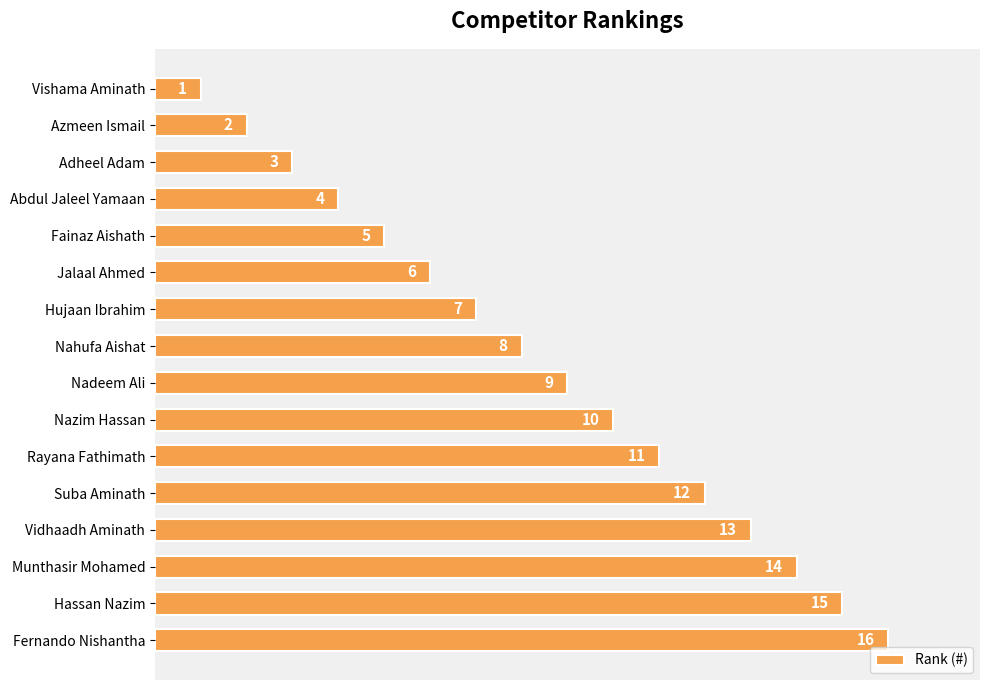

List the labels in order of value, smallest first.

Vishama Aminath, Azmeen Ismail, Adheel Adam, Abdul Jaleel Yamaan, Fainaz Aishath, Jalaal Ahmed, Hujaan Ibrahim, Nahufa Aishat, Nadeem Ali, Nazim Hassan, Rayana Fathimath, Suba Aminath, Vidhaadh Aminath, Munthasir Mohamed, Hassan Nazim, Fernando Nishantha